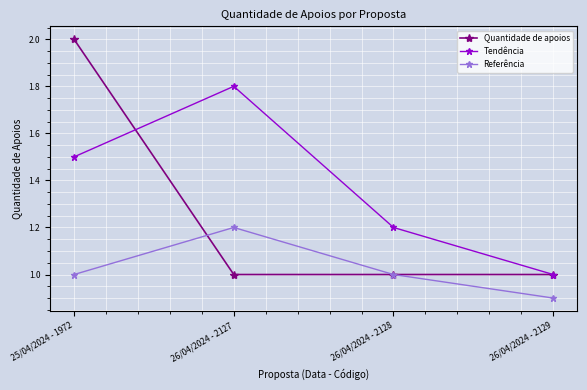

True or false: Tendência and Referência intersect in this chart.

False